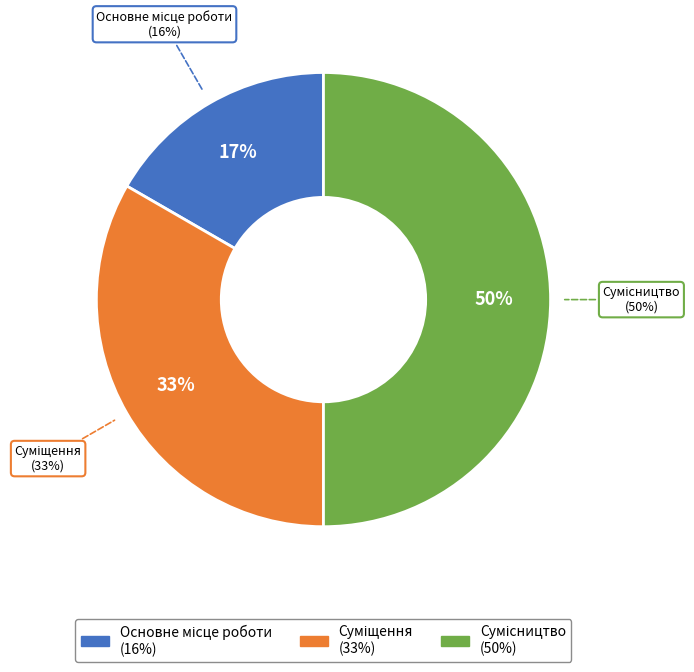

The Основне місце роботи slice represents 27% of the pie. True or false?

False